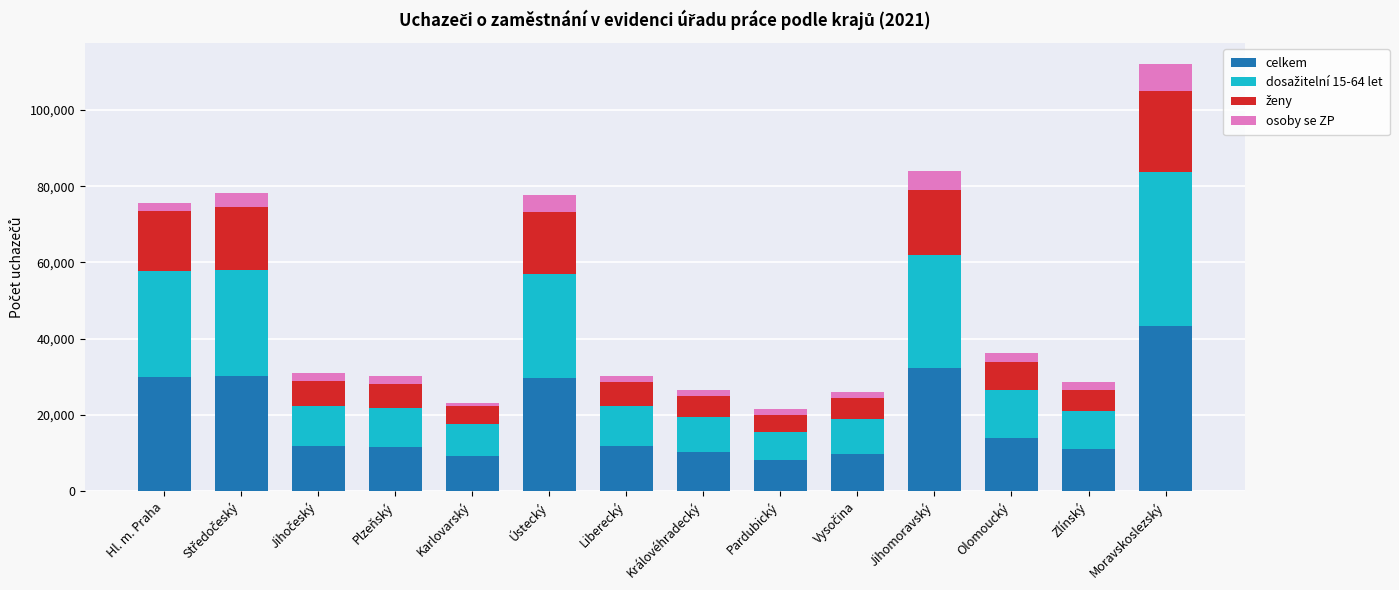

What is the difference between the maximum and minimum values in the celkem series?

35274